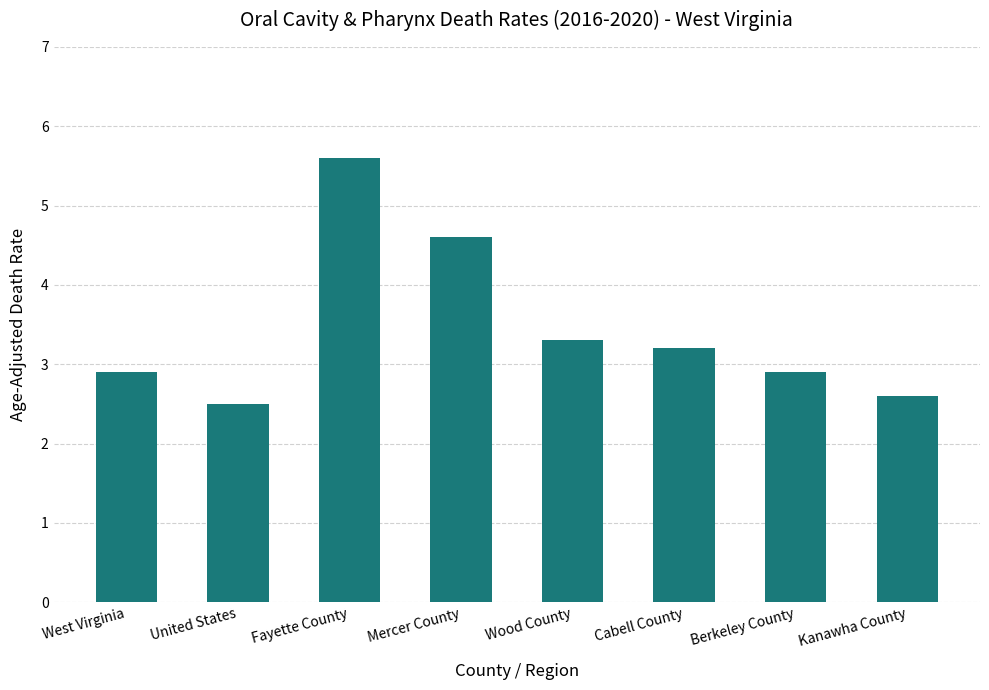

The value at Fayette County is 1.8. True or false?

False